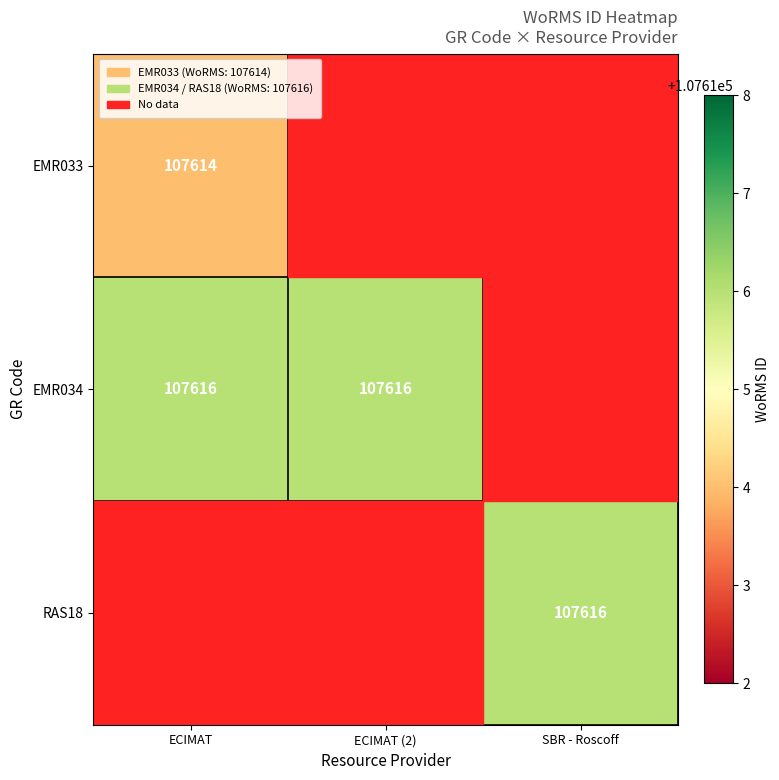

Is it true that EMR034 equals 147525 at ECIMAT?

False